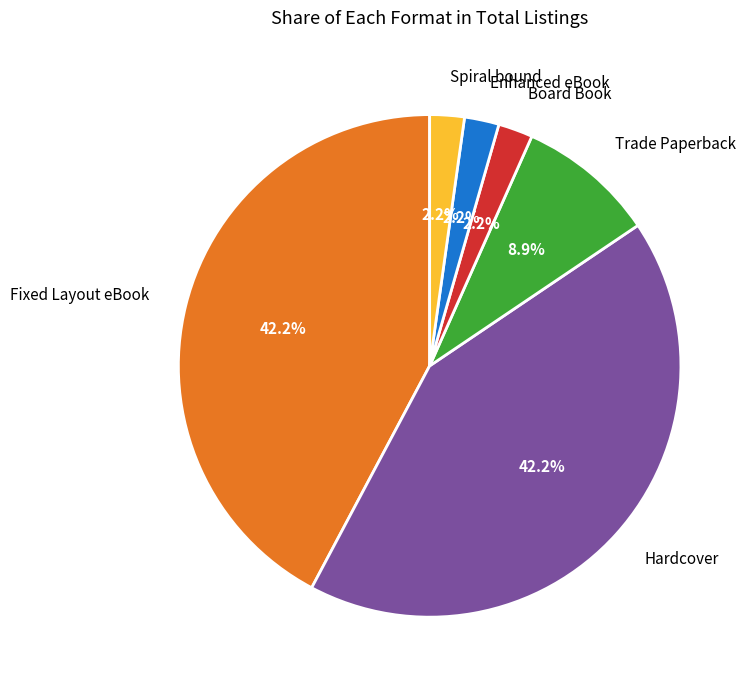

Does Fixed Layout eBook represent more than half of the total?

No